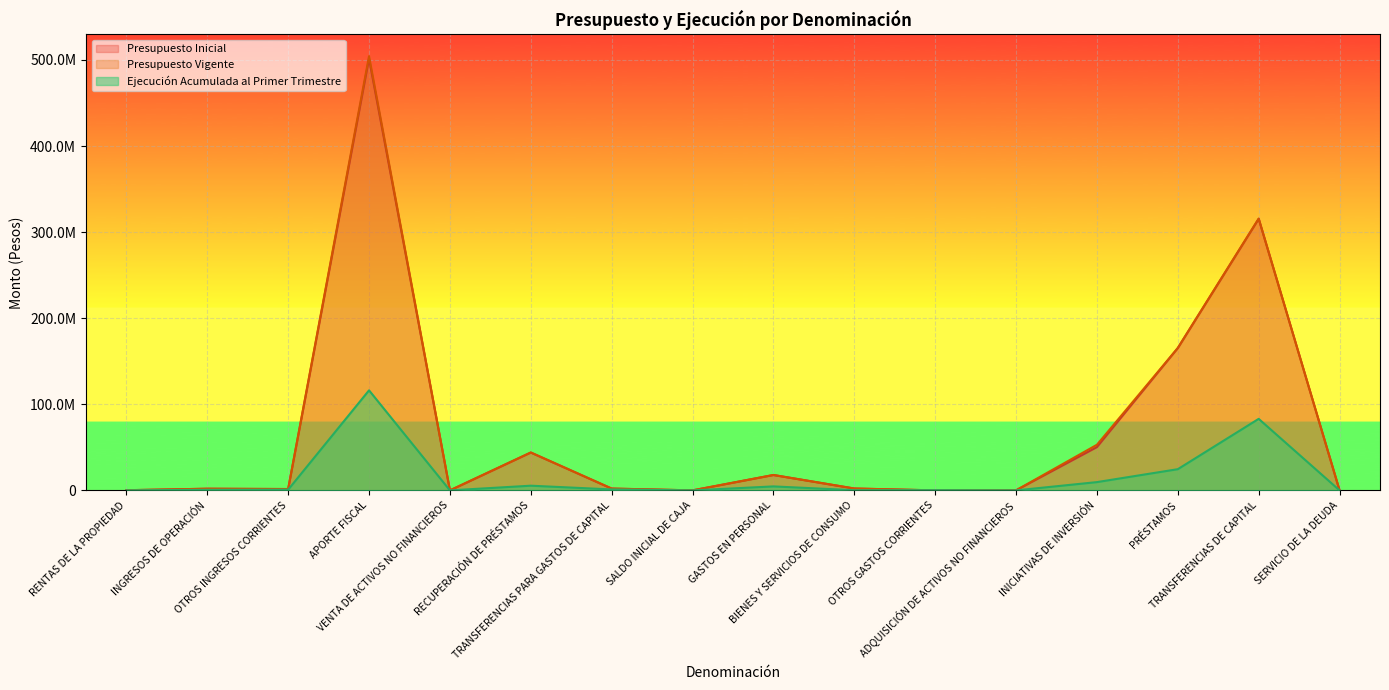

How many lines are shown in the chart?

3